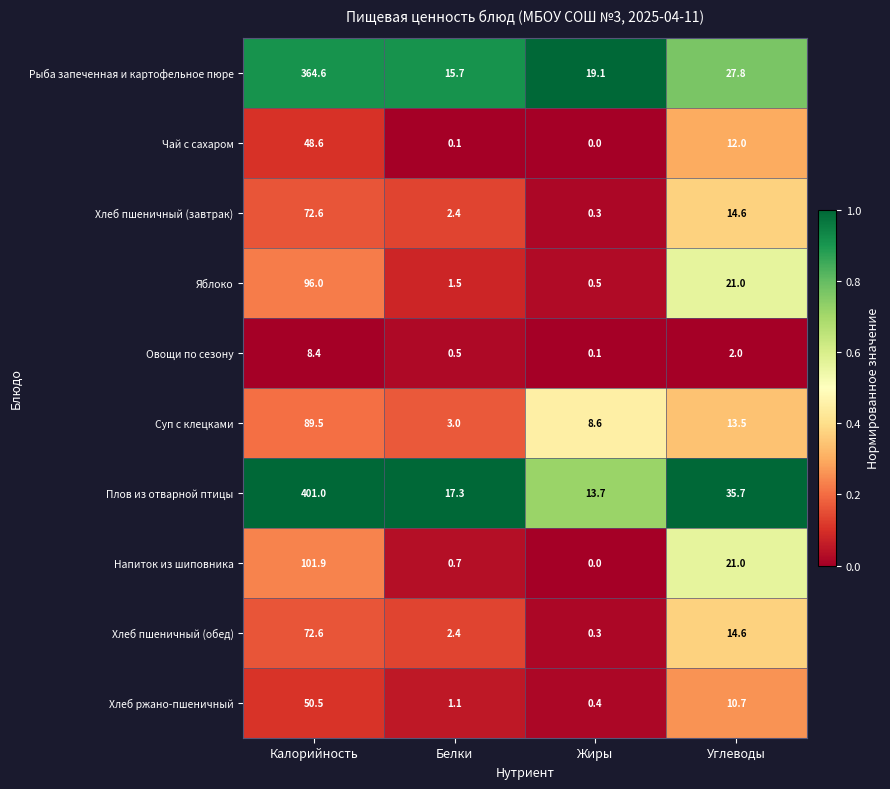

What is the difference between the second highest and second lowest values in the Плов из отварной птицы series?

18.4